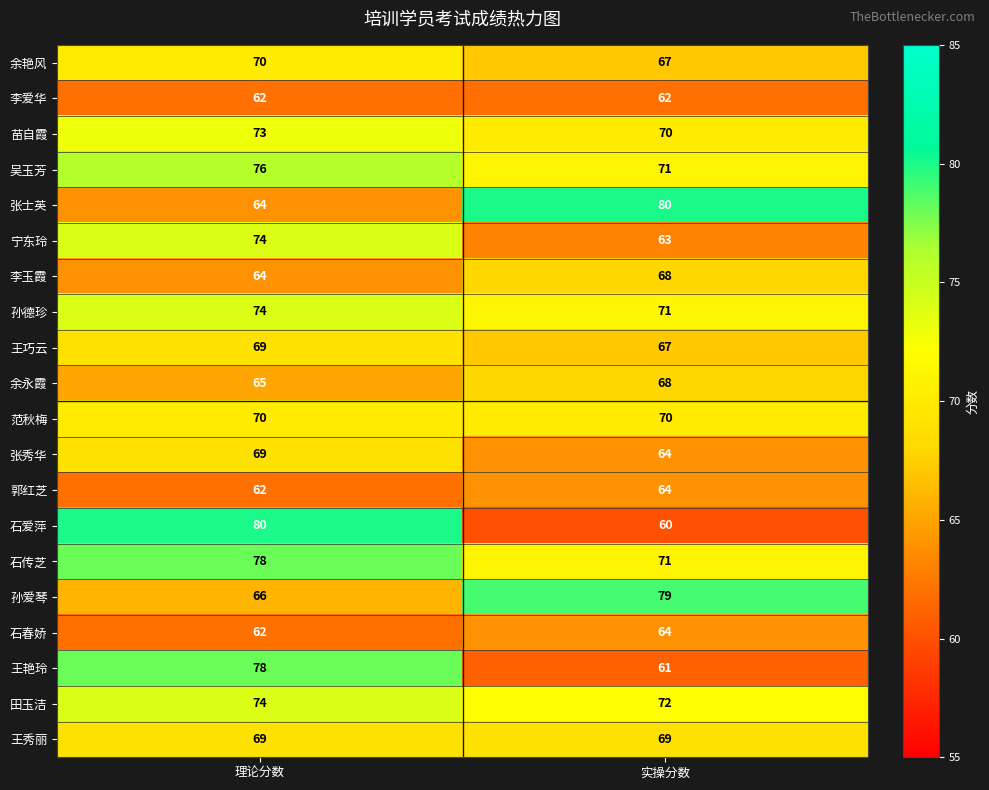

What is the total value across all series at 理论分数?

1399